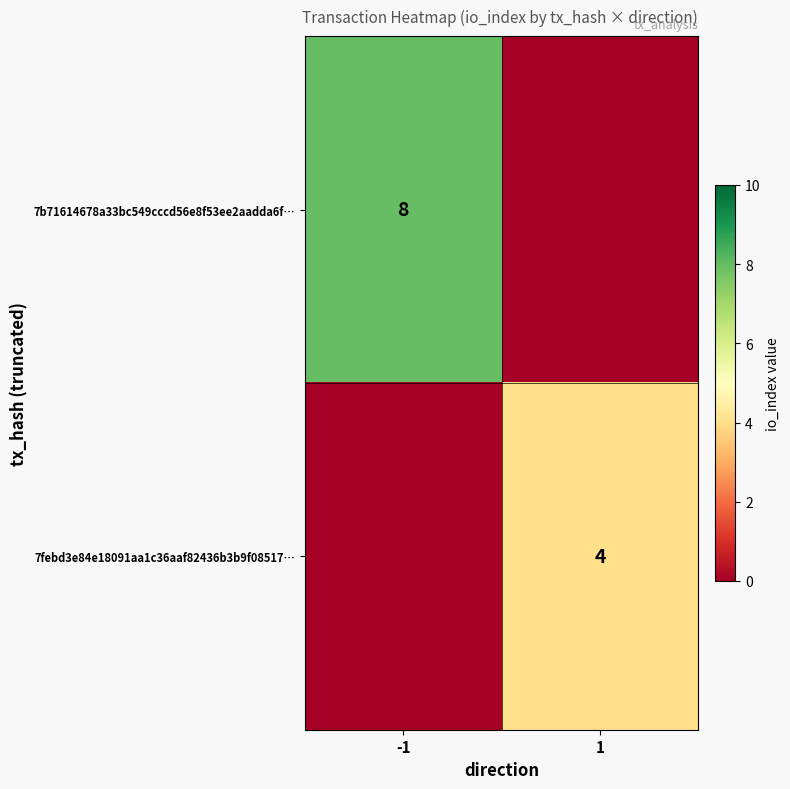

The 7febd3e84e18091aa1c36aaf82436b3b9f08517… series shows 1 at 1. True or false?

False